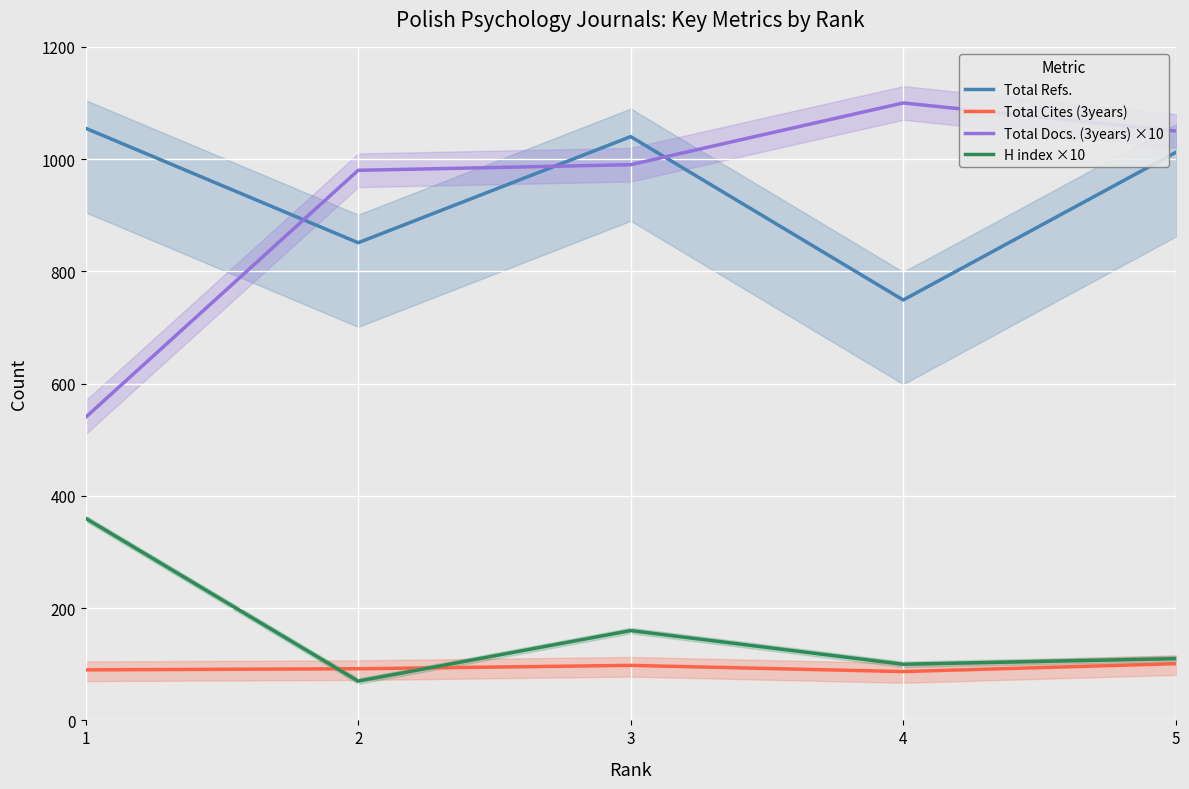

Which series ends up on top after the final intersection of Total Docs. (3years) ×10 and Total Refs.?

Total Docs. (3years) ×10